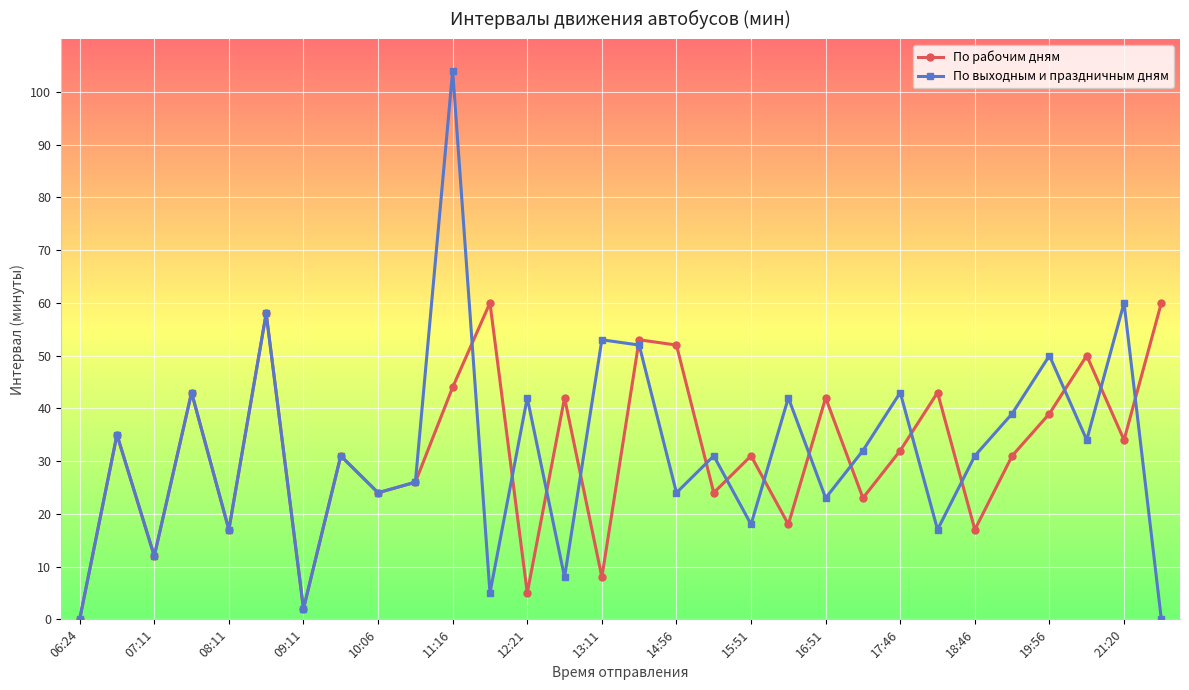

Which series has the largest range (max minus min)?

По выходным и праздничным дням